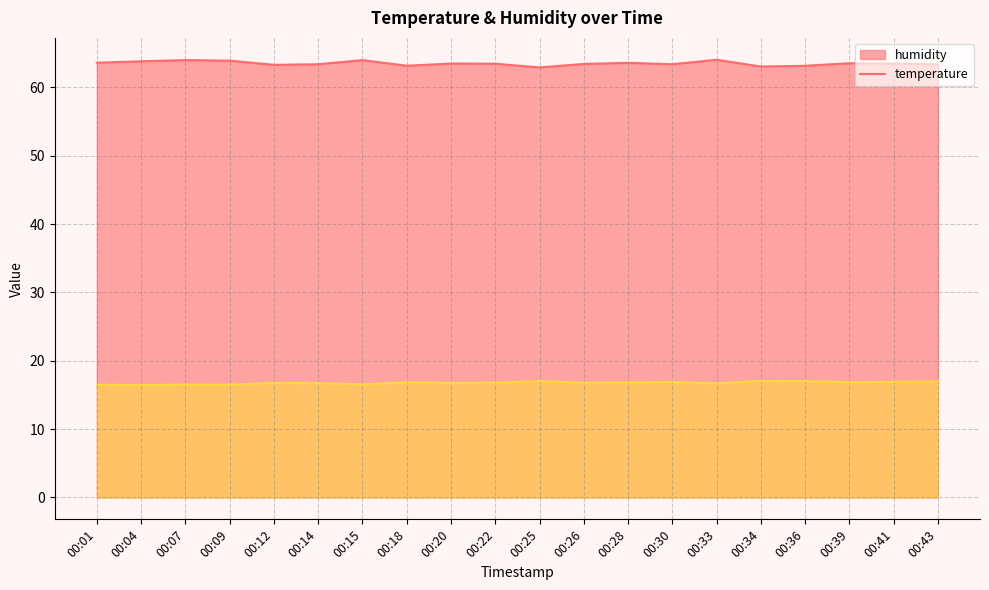

Which series has the largest total across all categories?

humidity